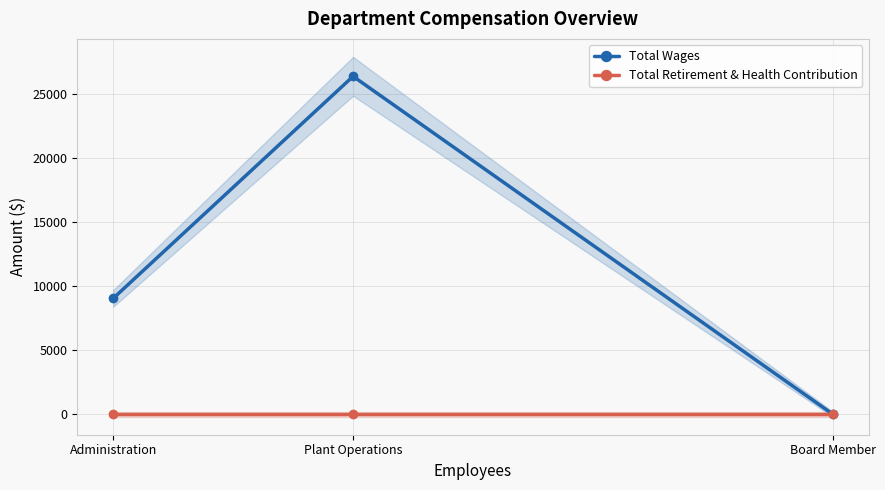

Is the value of Total Wages at Plant Operations greater than the value of Total Retirement & Health Contribution at Board Member?

Yes